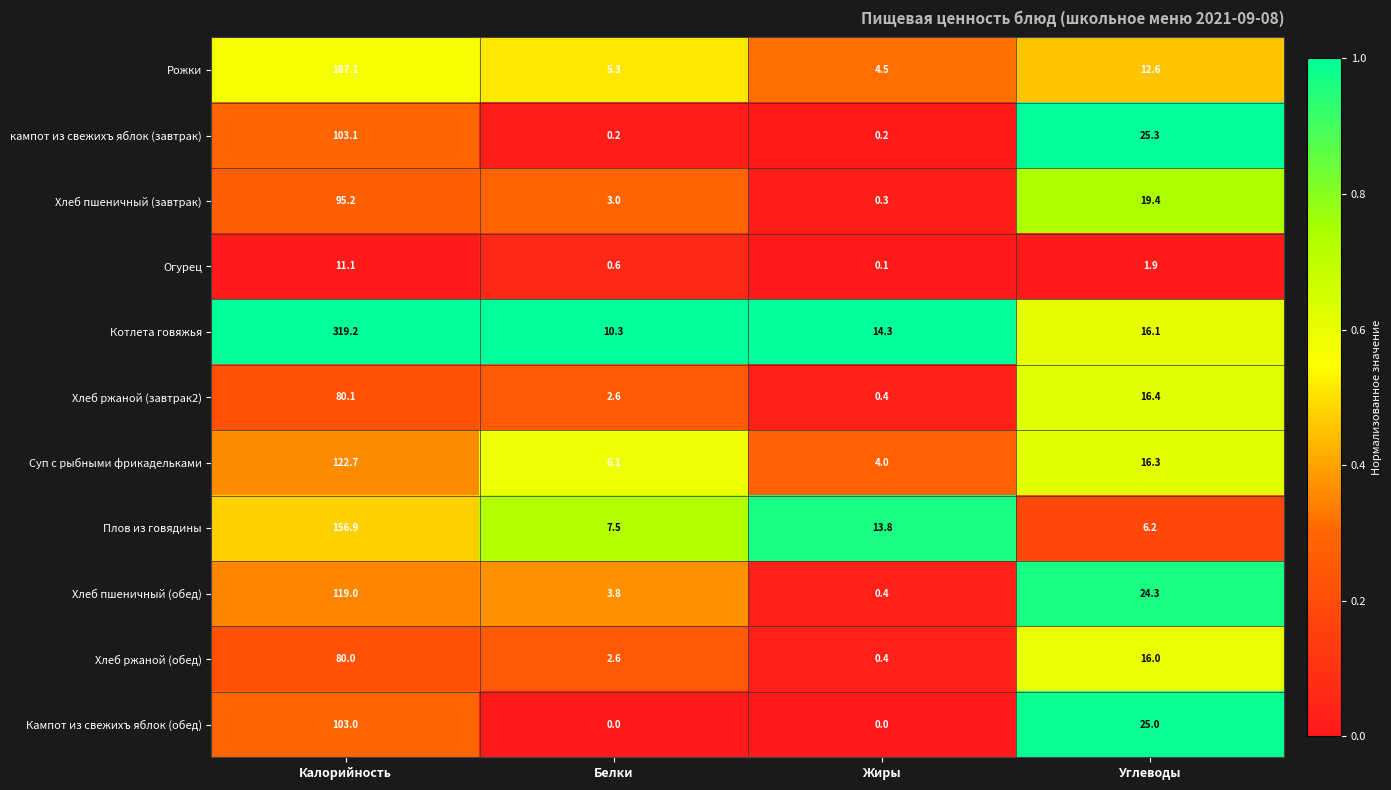

At which category is the sum across all series the highest?

Калорийность